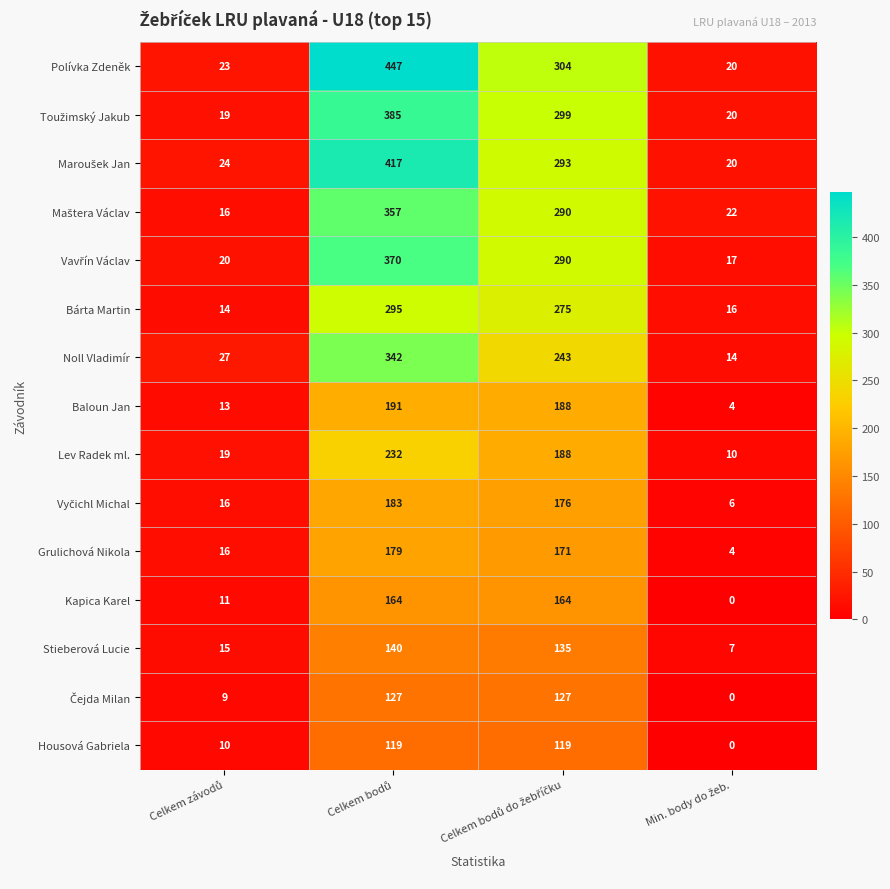

Which series has the widest spread of values?

Polívka Zdeněk